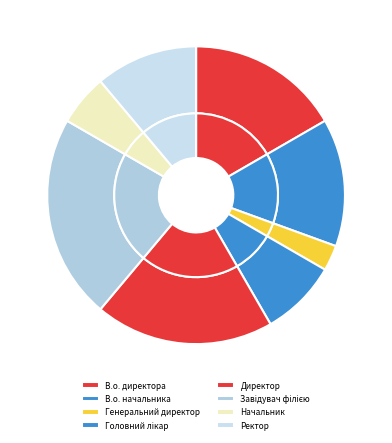

What percentage is the Ректор slice, to the nearest percent?

11%